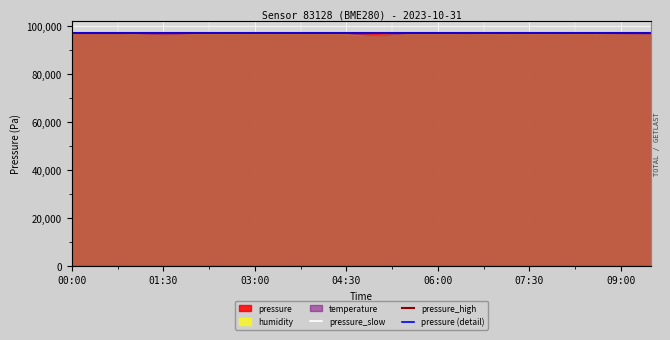

True or false: pressure_slow has more than 2 points higher than both neighbors.

False